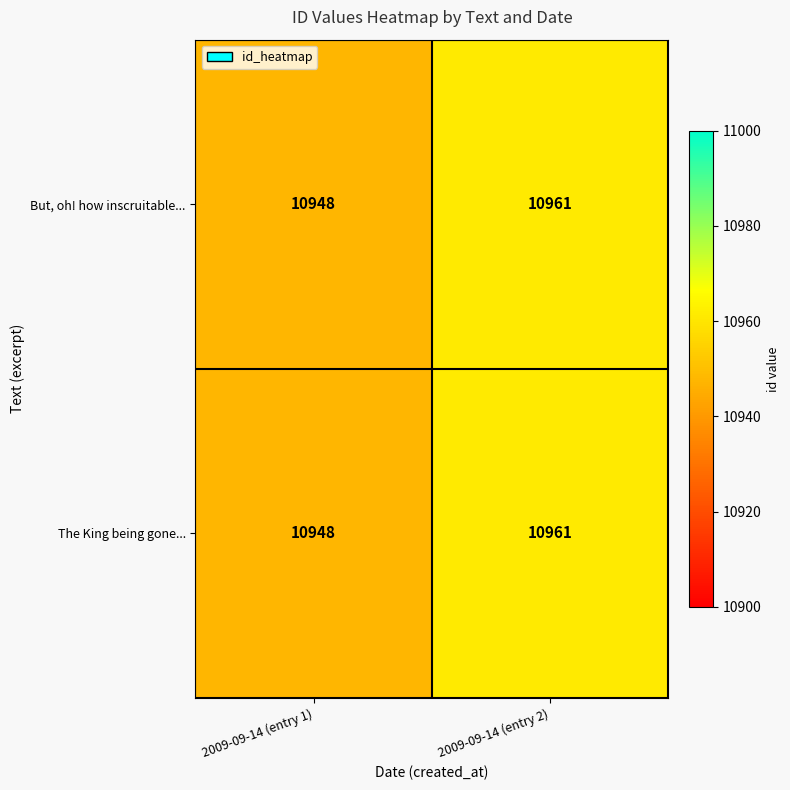

Reading left to right, what are all the values shown in this chart?

But, oh! how inscruitable...: 2009-09-14 (entry 1)=10948	2009-09-14 (entry 2)=10961
The King being gone...: 2009-09-14 (entry 1)=10948	2009-09-14 (entry 2)=10961